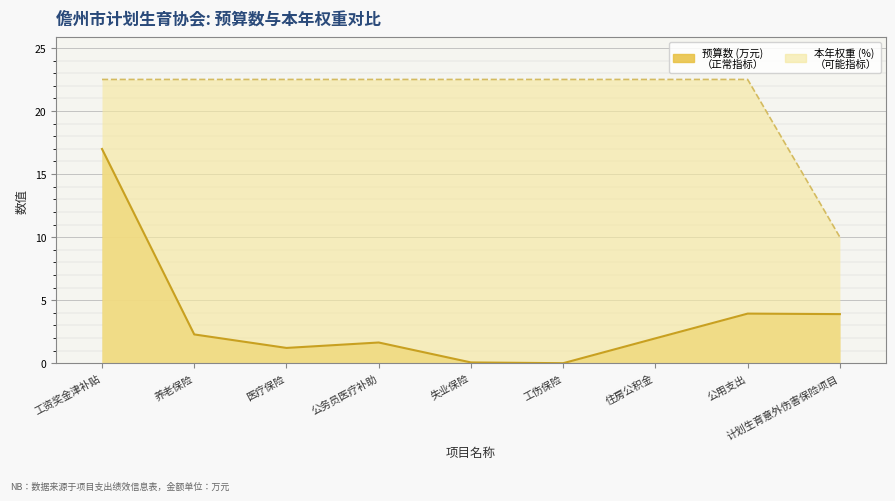

Reading left to right, list all the values displayed in this chart.

预算数: 工资奖金津补贴=17.0	养老保险=2.3	医疗保险=1.2	公务员医疗补助=1.6	失业保险=0.1	工伤保险=0.0	住房公积金=2.0	公用支出=3.9	计划生育意外伤害保险项目=3.9
本年权重: 工资奖金津补贴=22.5	养老保险=22.5	医疗保险=22.5	公务员医疗补助=22.5	失业保险=22.5	工伤保险=22.5	住房公积金=22.5	公用支出=22.5	计划生育意外伤害保险项目=10.0